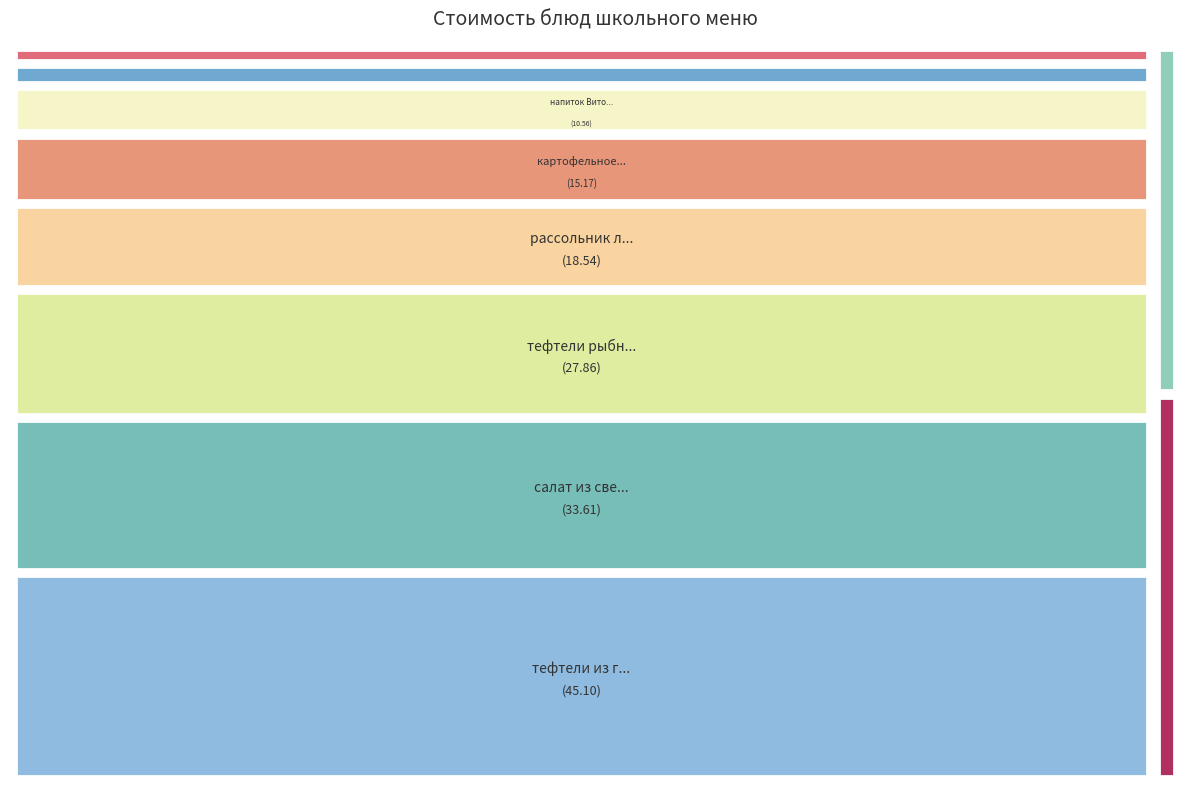

What is the change in value from Хлеб пшеничный (завтрак) to тефтели рыбные?

+26.1